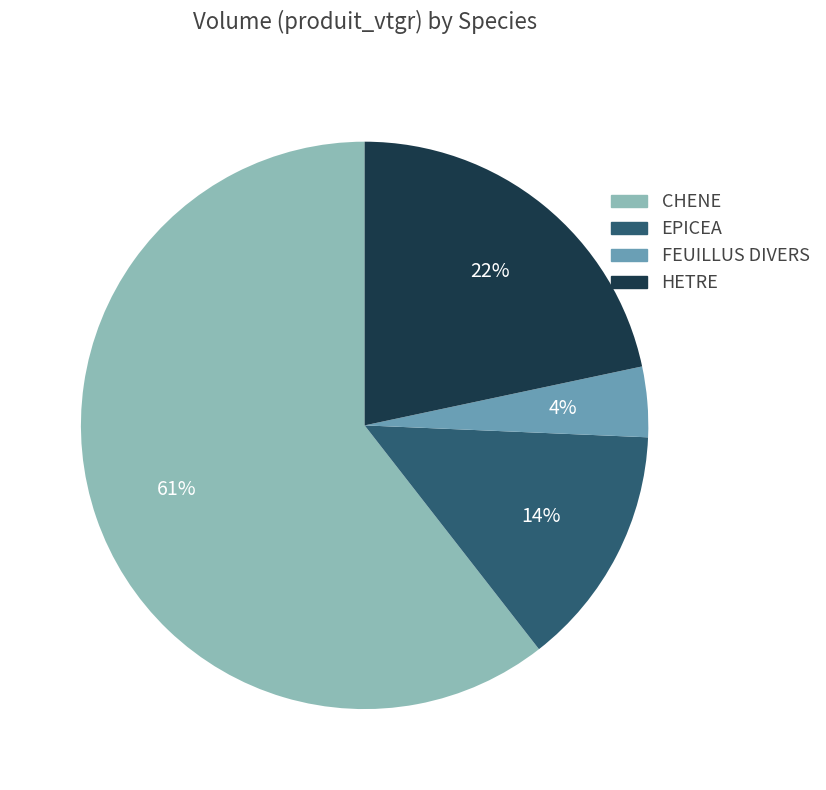

Rank the categories by value from highest to lowest.

CHENE, HETRE, EPICEA, FEUILLUS DIVERS